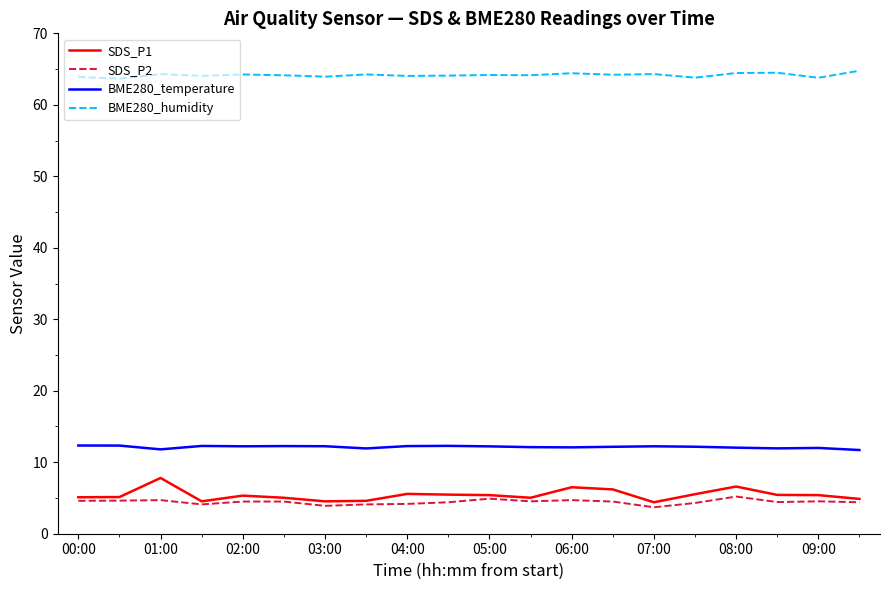

What is the minimum value for BME280_temperature?

11.7